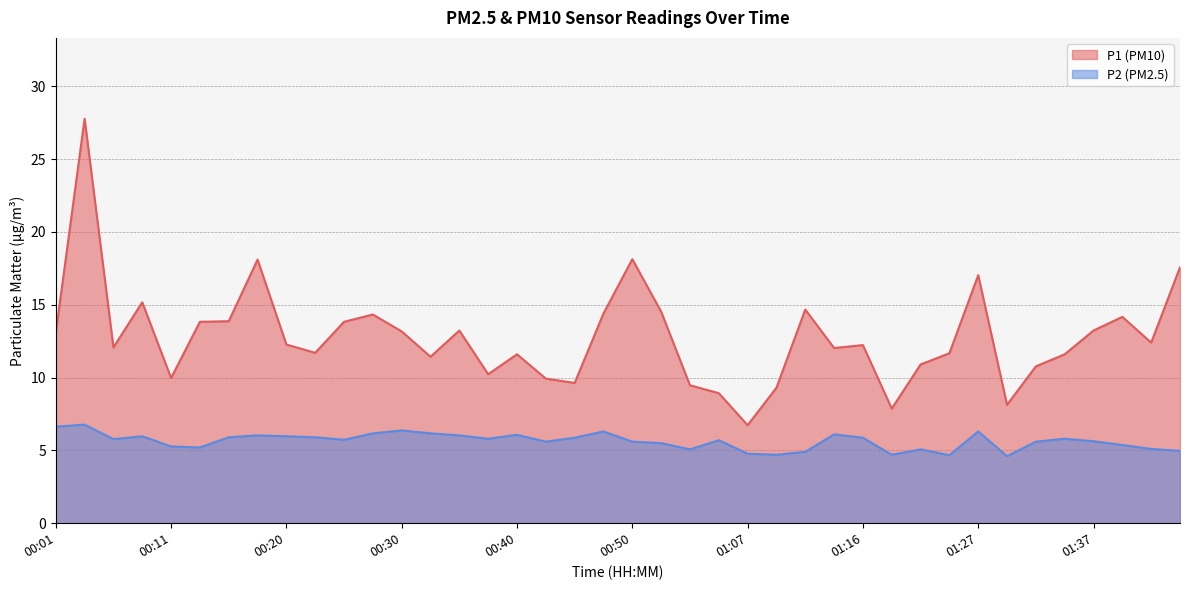

List the series in order of their peak value, lowest first.

P2 (PM2.5), P1 (PM10)